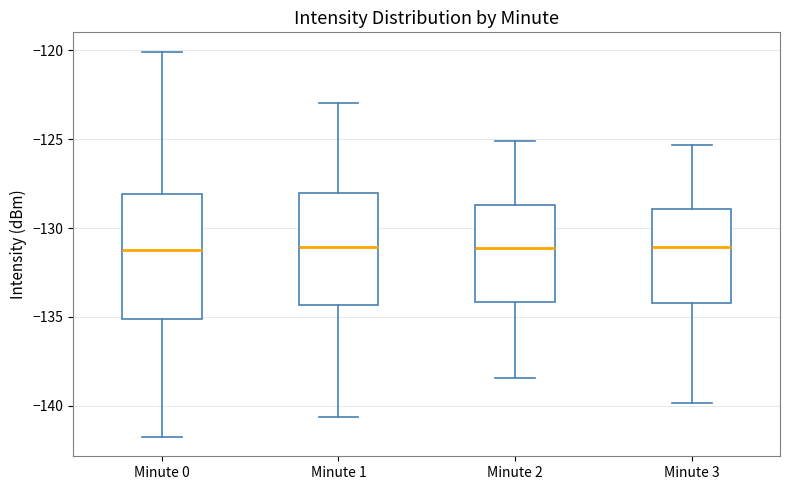

Reading left to right, transcribe this box plot: for each box, give where its median line is, the range the box spans, and where its two whiskers end, as read against the y-axis. The values are not printed on the chart, so give them approximately, as read against the axis.

Minute 0: median -131.0, box -135.0 to -128.0, whiskers -142.0 to -120.0
Minute 1: median -131.0, box -134.5 to -128.0, whiskers -140.5 to -123.0
Minute 2: median -131.0, box -134.0 to -128.5, whiskers -138.5 to -125.0
Minute 3: median -131.0, box -134.0 to -129.0, whiskers -140.0 to -125.5